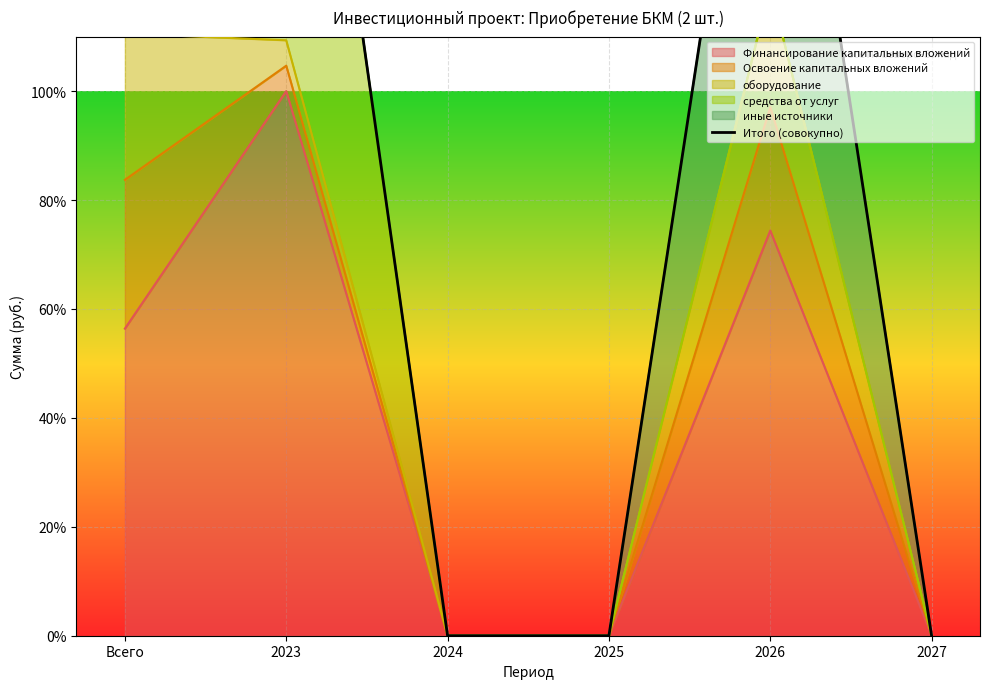

True or false: the data has more than 2 interior local peaks.

False